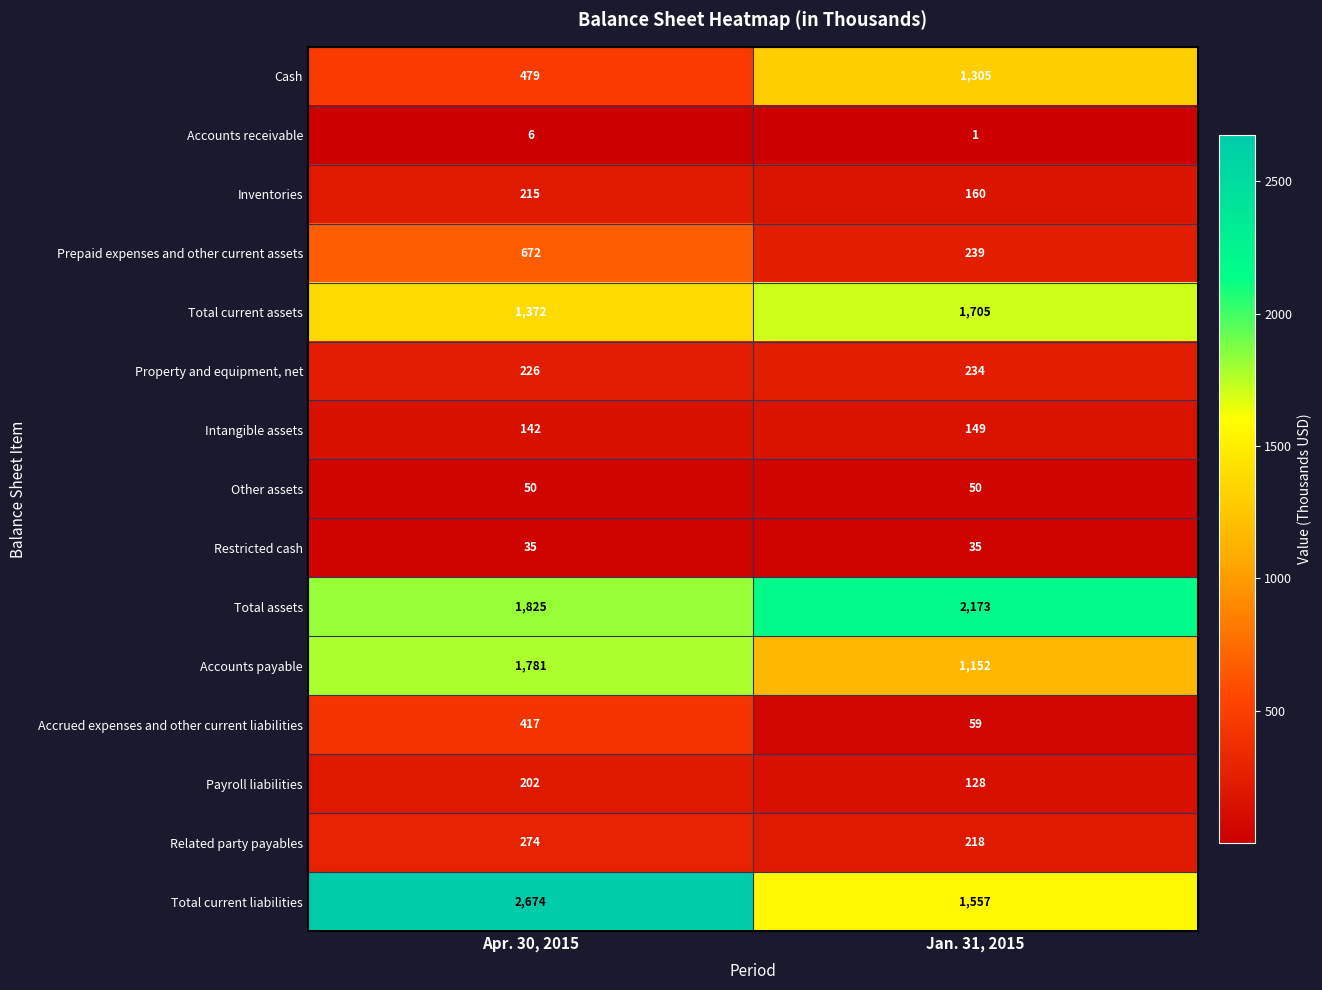

Between Apr. 30, 2015 and Jan. 31, 2015, which series saw the biggest shift?

Total current liabilities